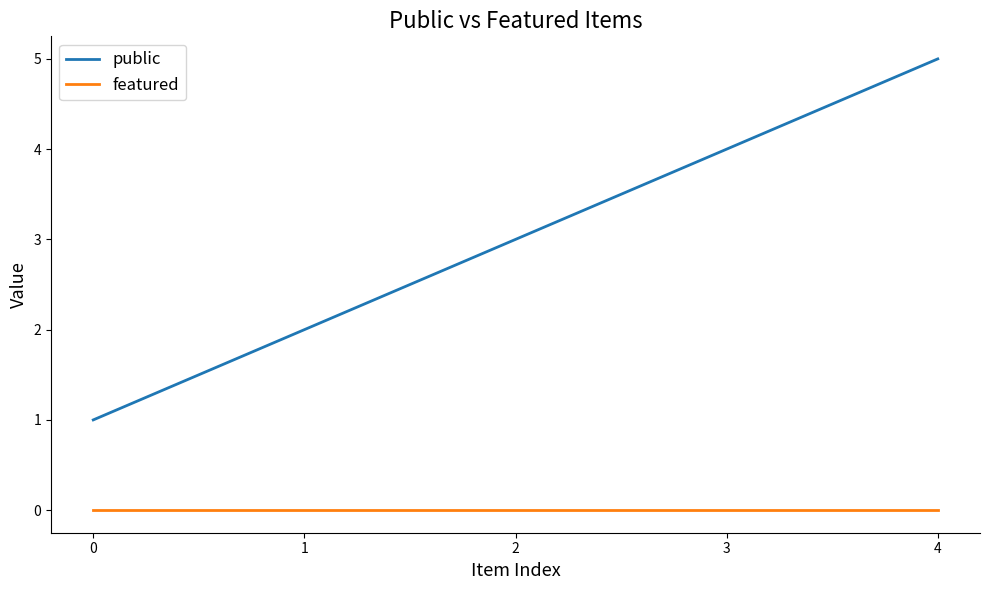

Reading left to right, extract all data points from this chart.

public: 1	2	3	4	5
featured: 0	0	0	0	0